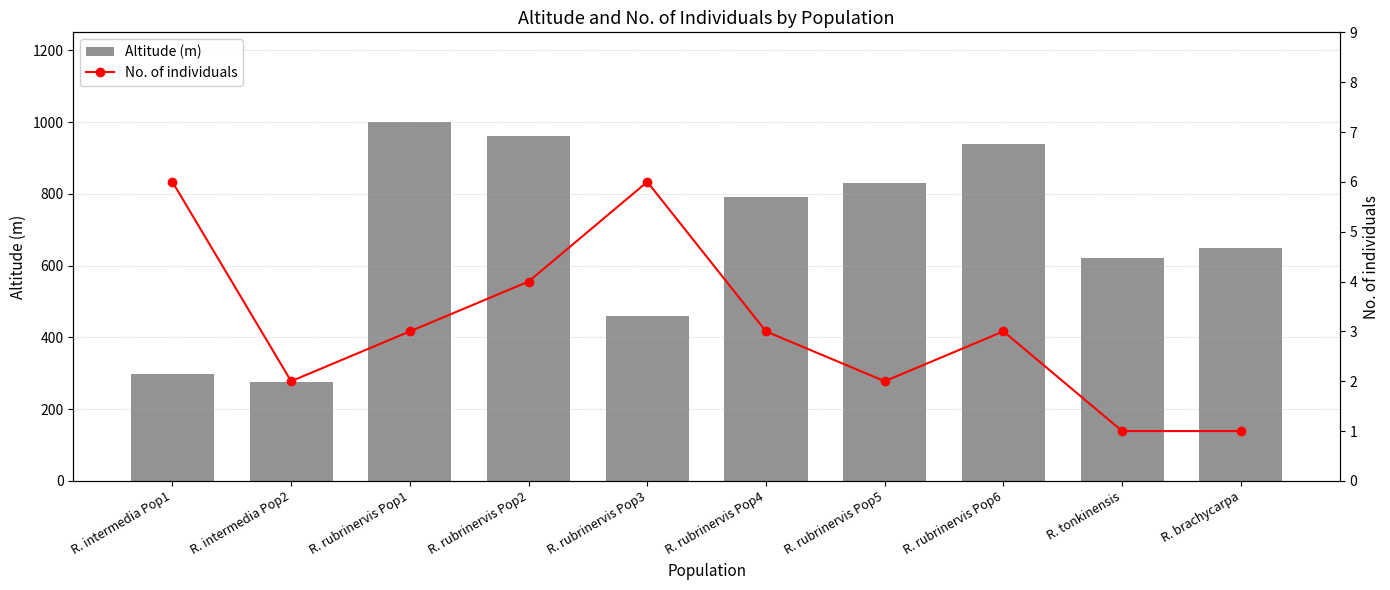

What is the approximate value of Altitude (m) at R. tonkinensis, to the nearest 50?

600